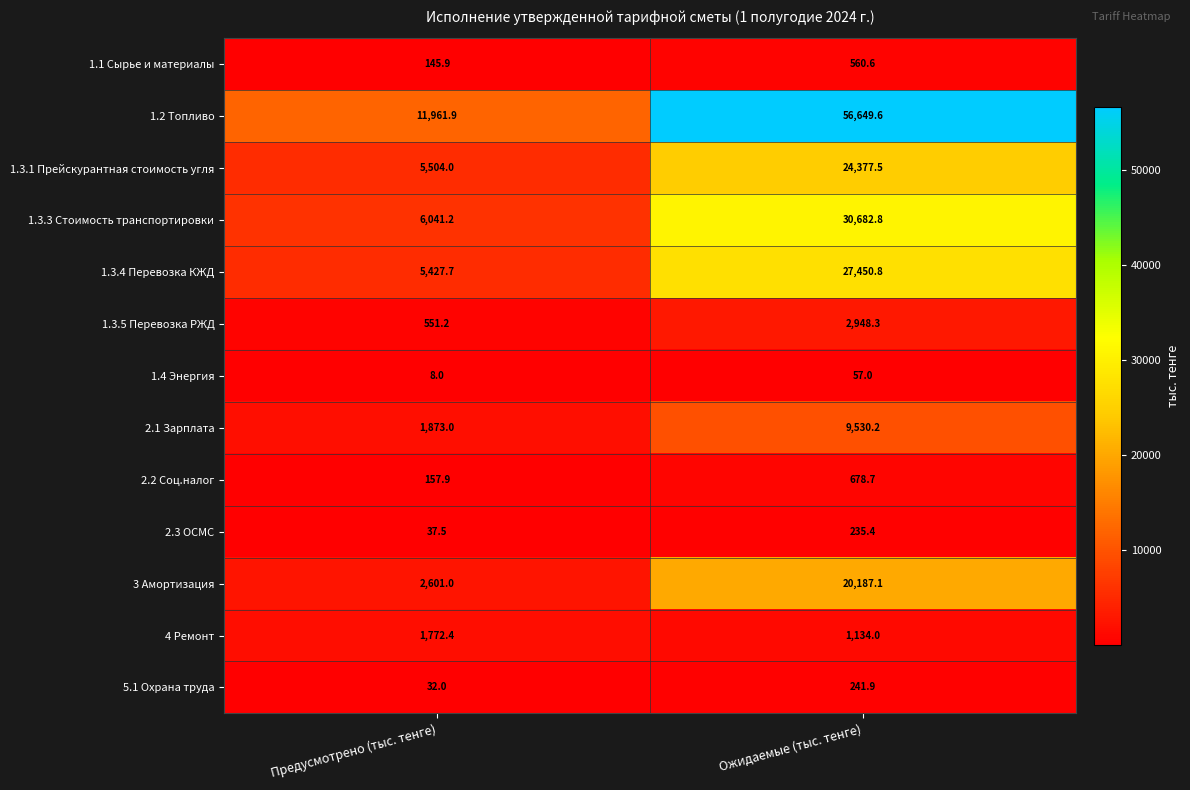

The value of 1.3.3 Стоимость транспортировки at Предусмотрено (тыс. тенге) is 6041.2. True or false?

True